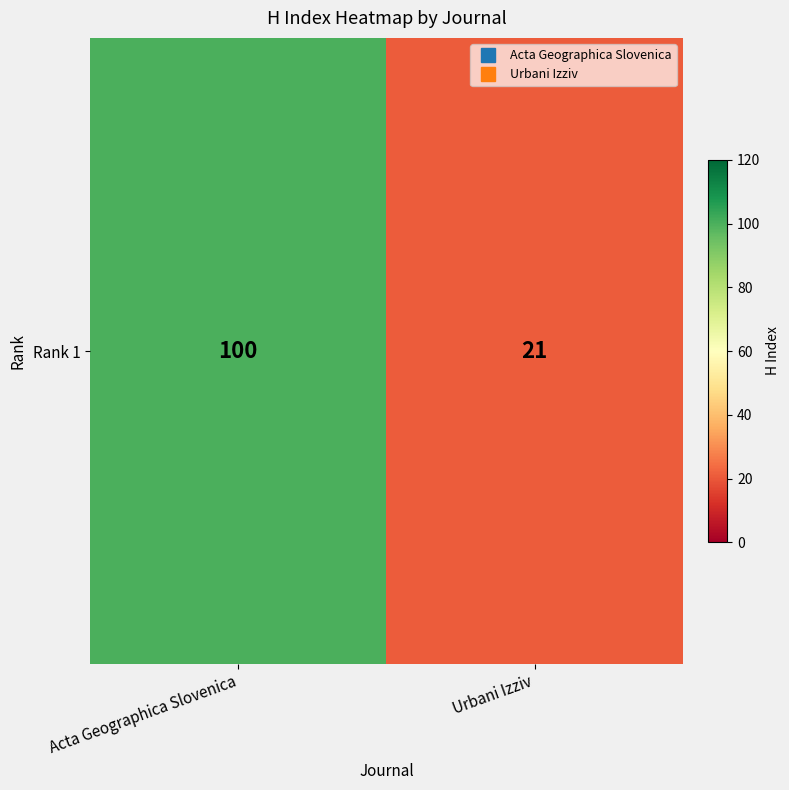

How many values are between 21 and 100?

2